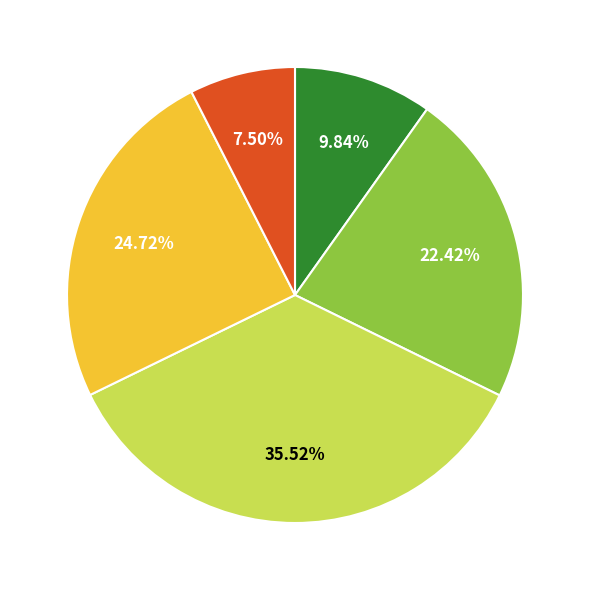

Is there any slice that represents more than half of the pie?

No